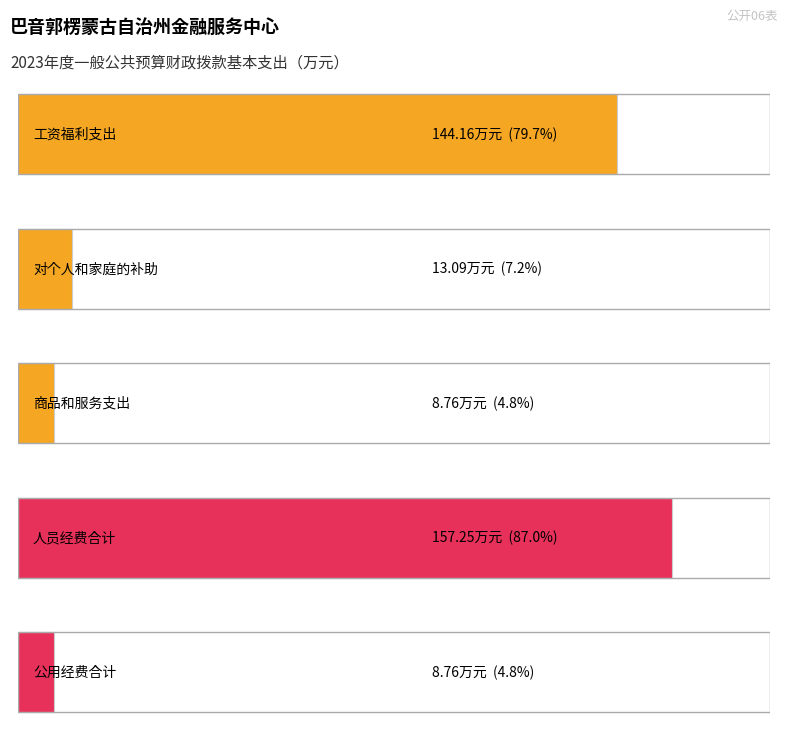

The chart shows a value of 157.2 at 人员经费合计. True or false?

True